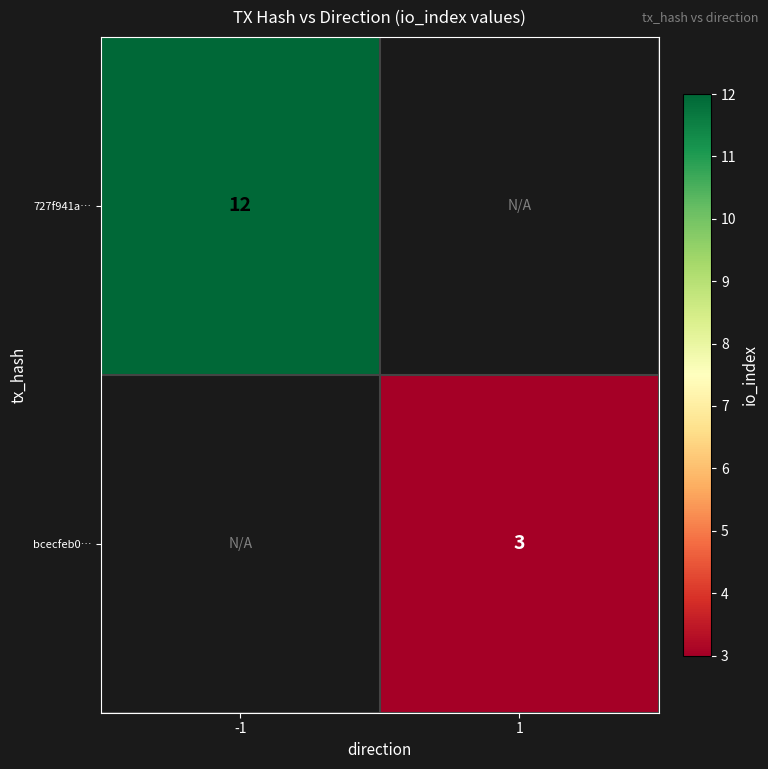

Is it true that bcecfeb0… equals 3 at 1?

True